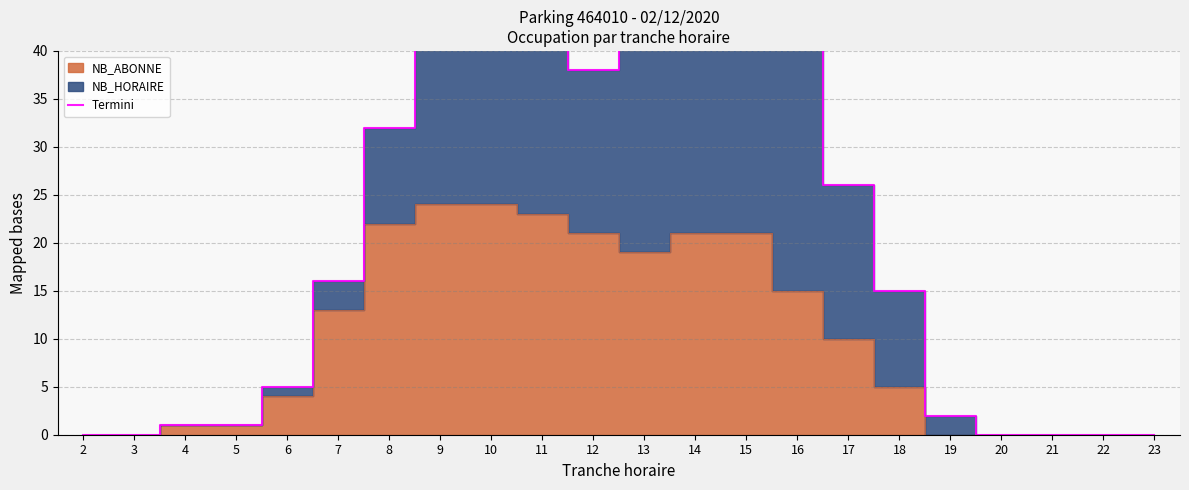

How many values exceed 16?

10